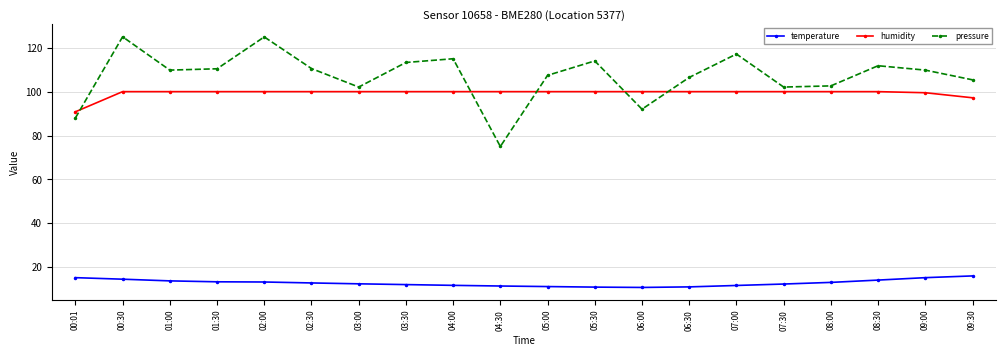

At how many categories does at least one series exceed 45?

20